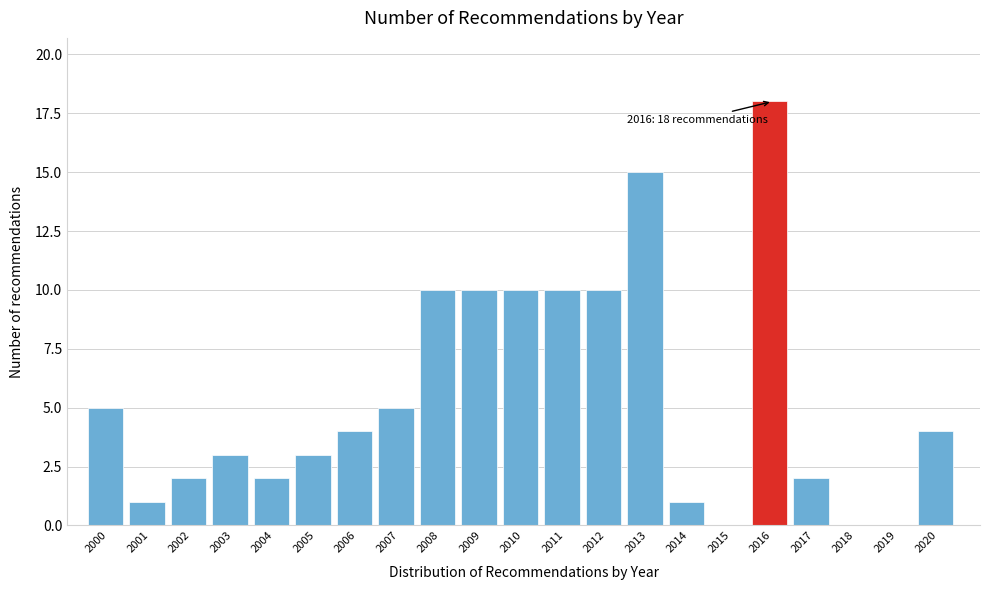

Reading left to right, extract all data points from this chart.

2000=5	2001=1	2002=2	2003=3	2004=2	2005=3	2006=4	2007=5	2008=10	2009=10	2010=10	2011=10	2012=10	2013=15	2014=1	2015=0	2016=18	2017=2	2018=0	2019=0	2020=4